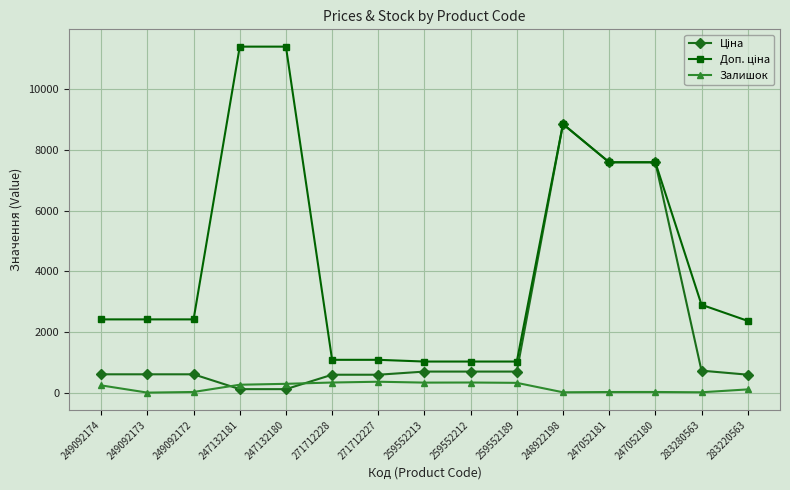

At which category is the sum across all series the highest?

248922198